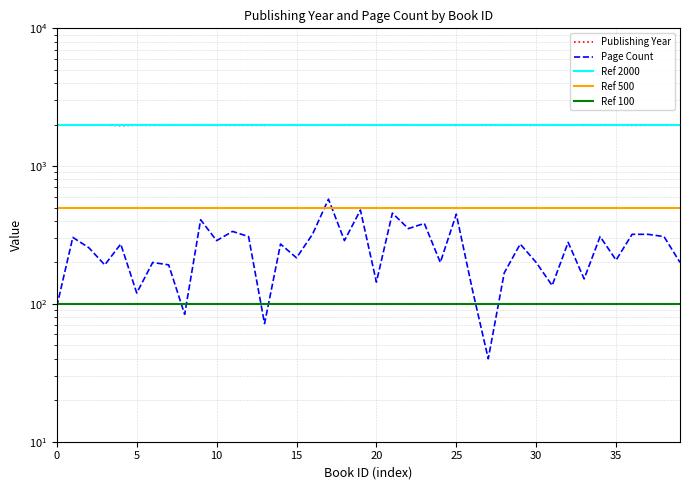

What is the highest value of the pageCount series?

576